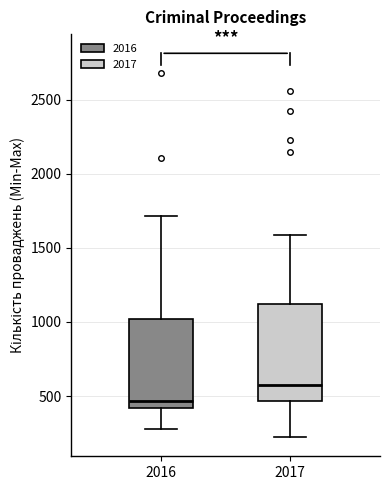

Reading left to right, transcribe this box plot: for each box, give where its median line is, the range the box spans, and where its two whiskers end, as read against the y-axis. The values are not printed on the chart, so give them approximately, as read against the axis.

2016: median 450, box 400 to 1000, whiskers 300 to 1700
2017: median 550, box 450 to 1100, whiskers 200 to 1600